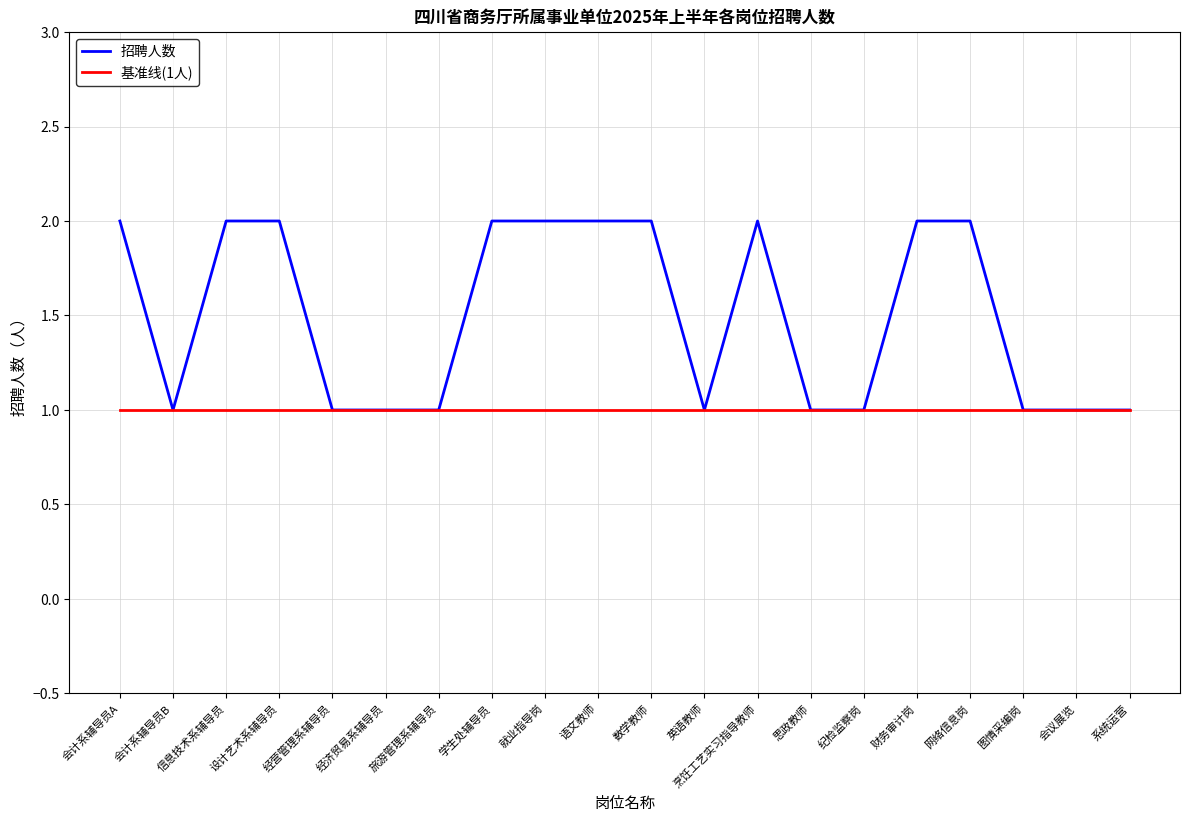

Which series has the widest spread of values?

招聘人数